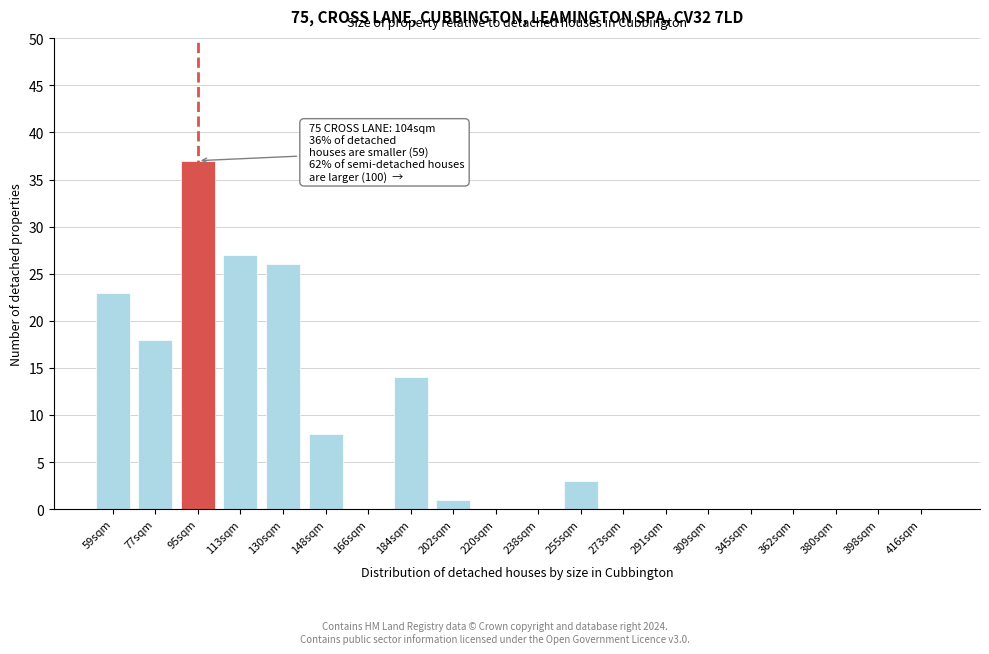

Reading right to left, list all the values displayed in this chart.

416sqm=0	398sqm=0	380sqm=0	362sqm=0	345sqm=0	309sqm=0	291sqm=0	273sqm=0	255sqm=3	238sqm=0	220sqm=0	202sqm=1	184sqm=14	166sqm=0	148sqm=8	130sqm=26	113sqm=27	95sqm=37	77sqm=18	59sqm=23